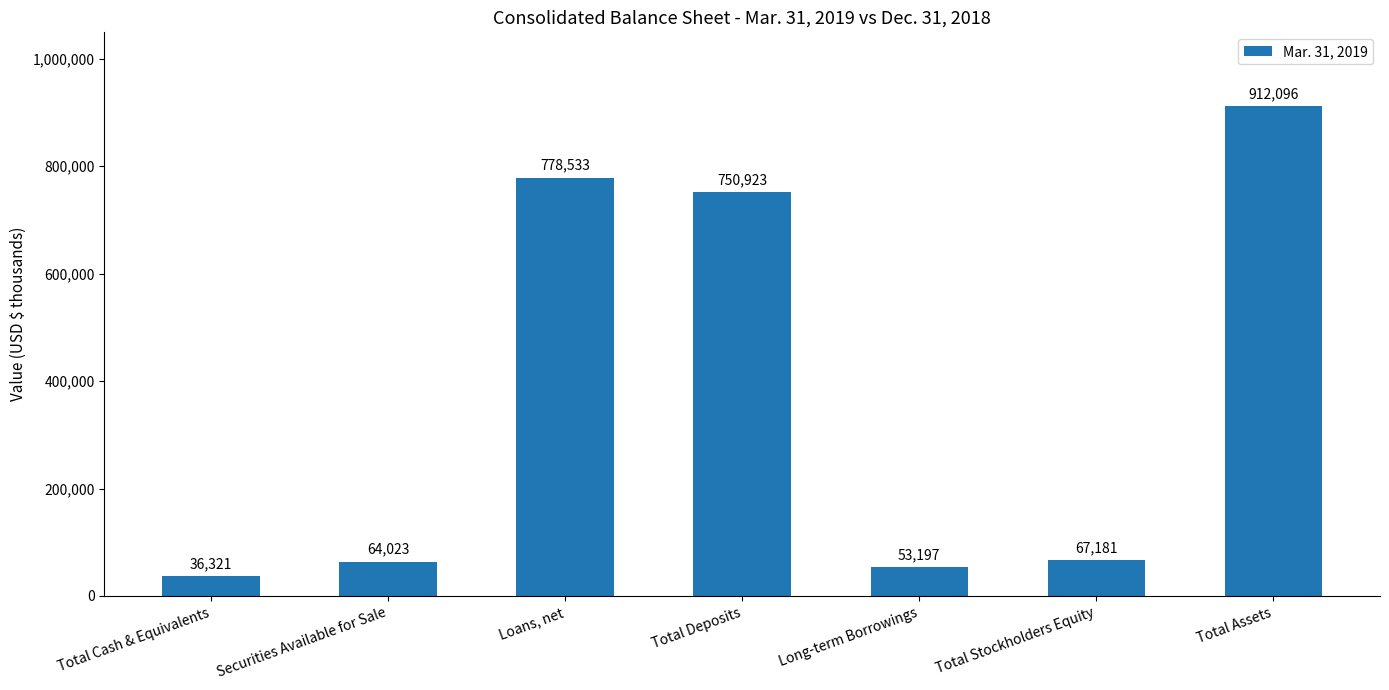

How many data points does each series have?

7